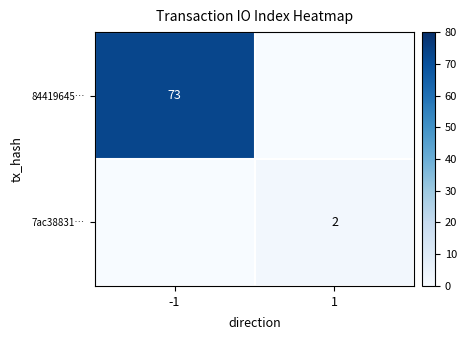

Is the value of 7ac38831… at 1 greater than the value of 84419645… at -1?

No